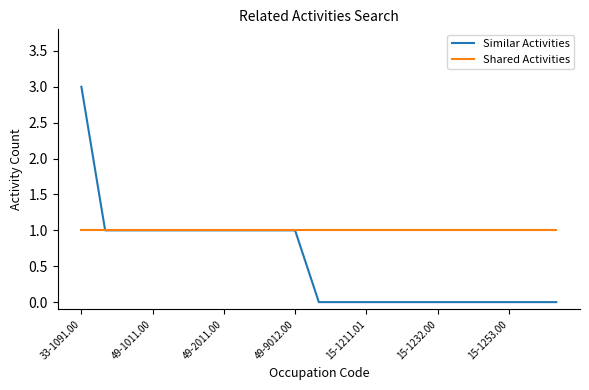

Rank the series by their maximum value, from lowest to highest.

Shared Activities, Similar Activities